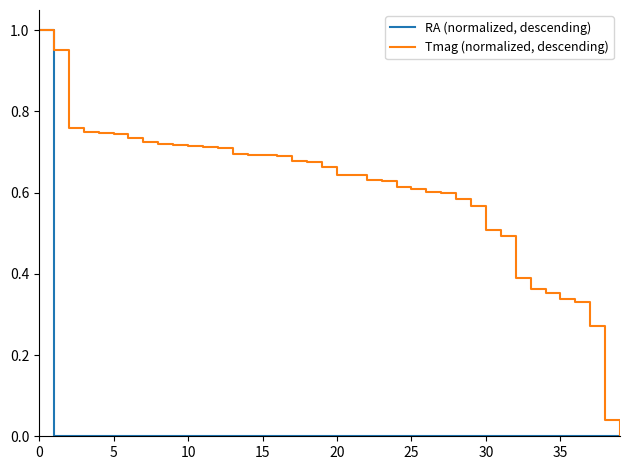

Rank the series by their average value, from highest to lowest.

Tmag (normalized, descending), RA (normalized, descending)